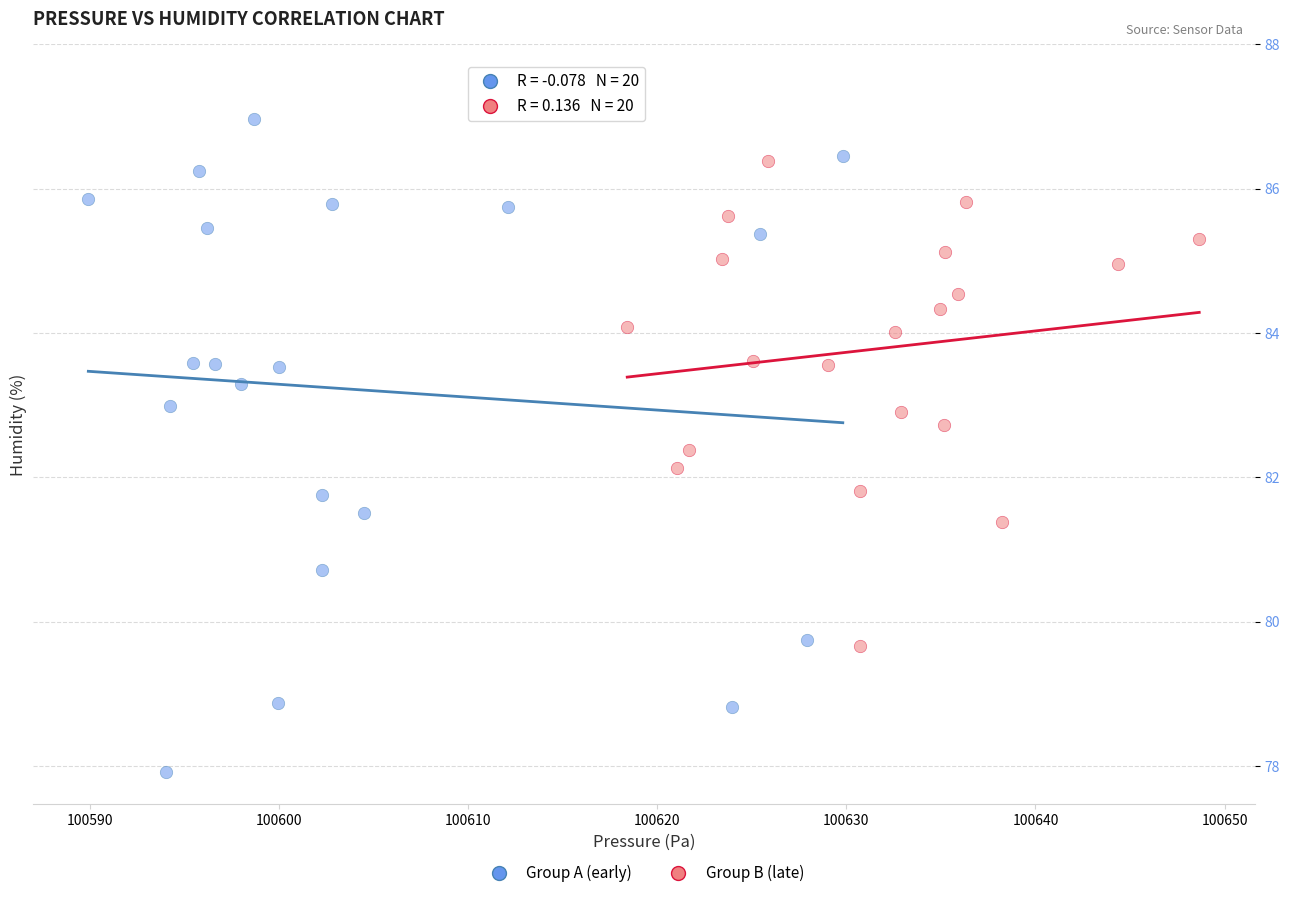

Which series has the largest Y range (max minus min)?

Group A (early)